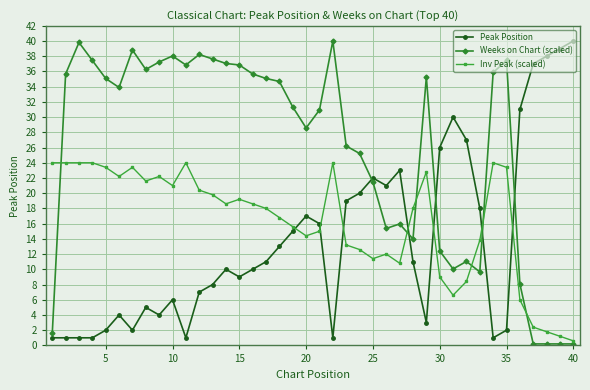

What is the average value of the Peak Position series?

13.8